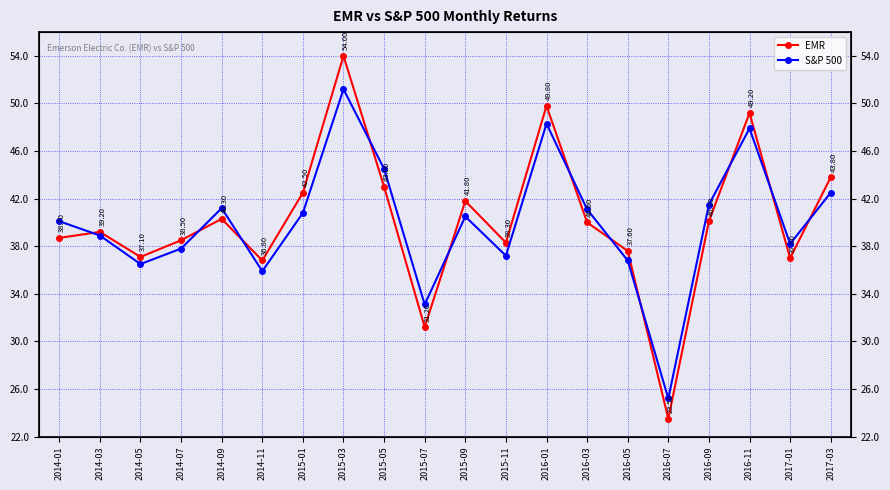

Reading right to left, extract all data points from this chart.

EMR: 2017-03=43.8	2017-01=37.0	2016-11=49.2	2016-09=40.1	2016-07=23.5	2016-05=37.6	2016-03=40.0	2016-01=49.8	2015-11=38.3	2015-09=41.8	2015-07=31.2	2015-05=43.0	2015-03=54.0	2015-01=42.5	2014-11=36.8	2014-09=40.3	2014-07=38.5	2014-05=37.1	2014-03=39.2	2014-01=38.7
S&P 500: 2017-03=42.5	2017-01=38.2	2016-11=47.9	2016-09=41.5	2016-07=25.2	2016-05=36.8	2016-03=41.1	2016-01=48.3	2015-11=37.2	2015-09=40.5	2015-07=33.1	2015-05=44.5	2015-03=51.2	2015-01=40.8	2014-11=35.9	2014-09=41.2	2014-07=37.8	2014-05=36.5	2014-03=38.9	2014-01=40.1